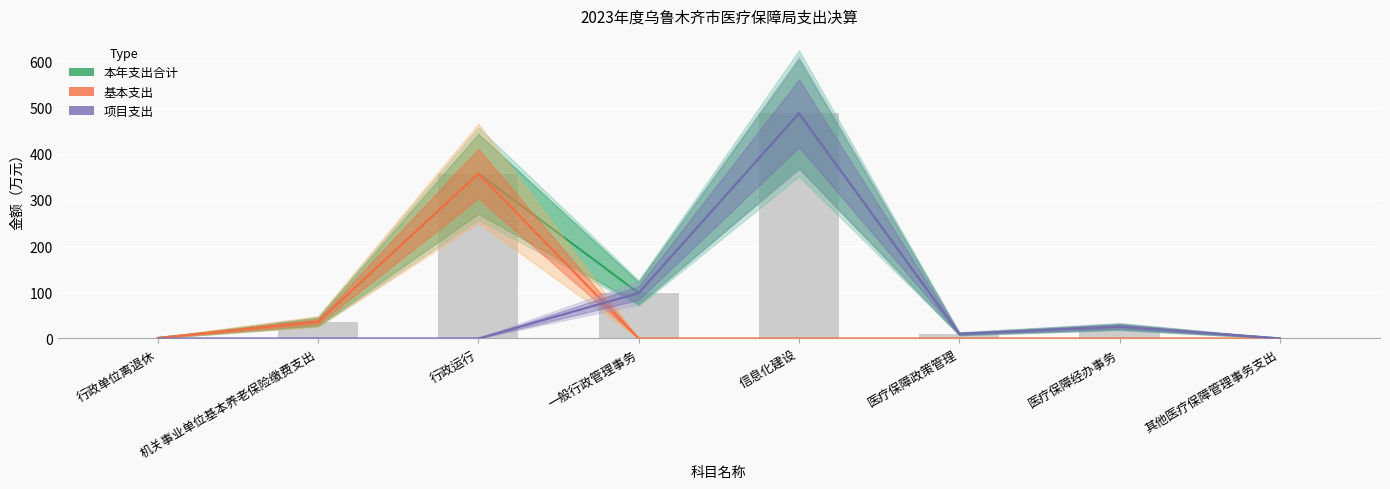

What is the difference between the 本年支出合计 values at 行政单位离退休 and 医疗保障政策管理?

8.9